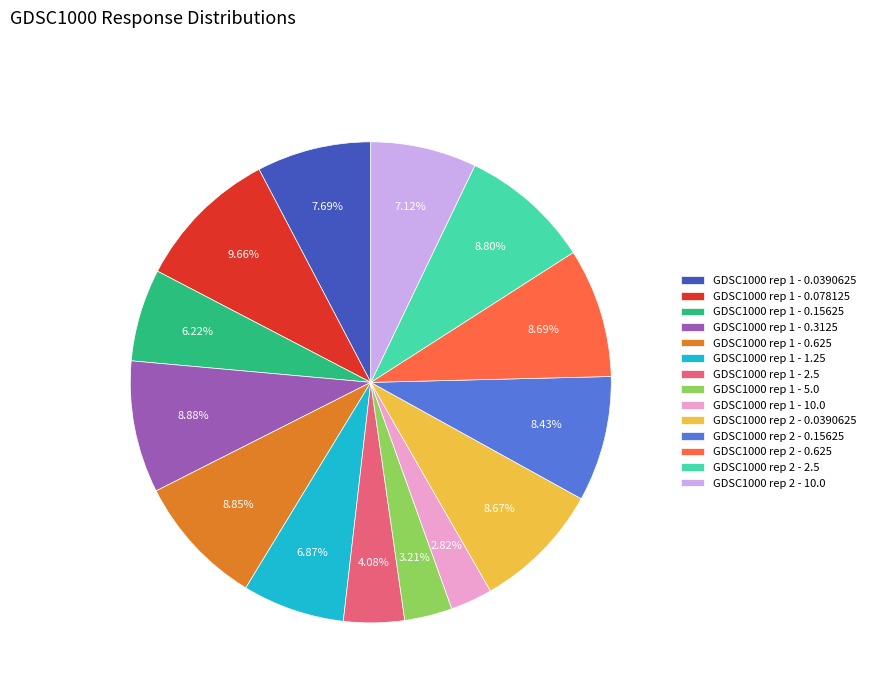

To the nearest percent, what is the combined percentage of GDSC1000 rep 2 - 10.0 and GDSC1000 rep 1 - 1.25?

14%